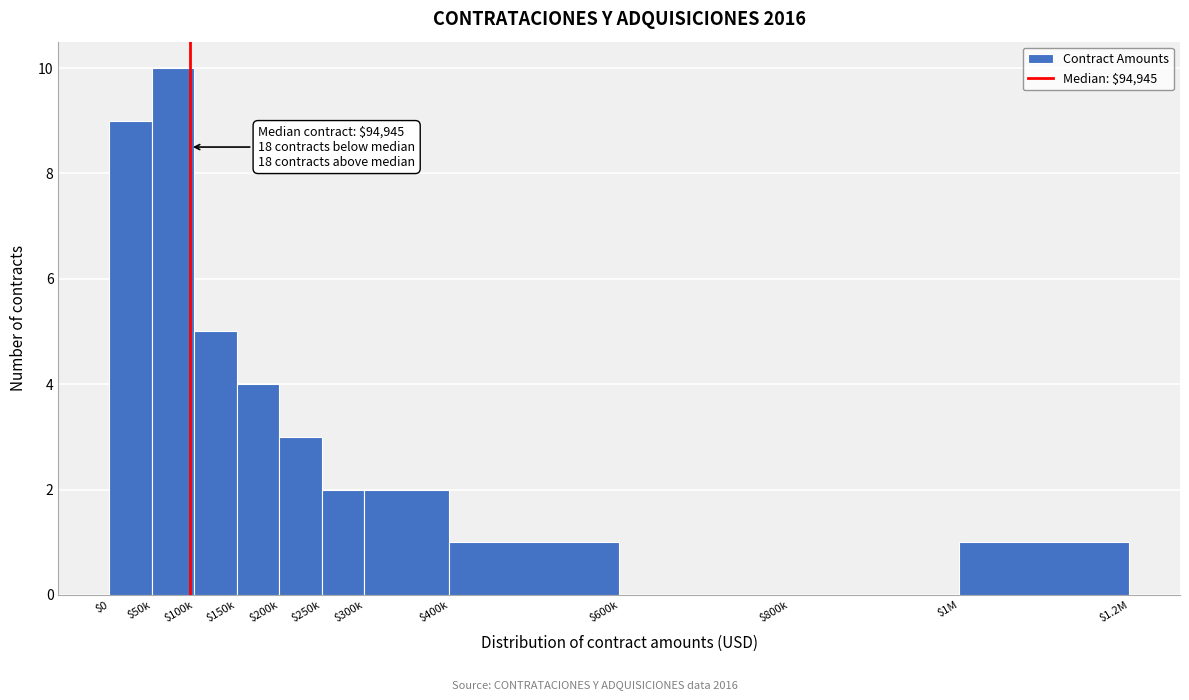

What is the sum of all values?

37